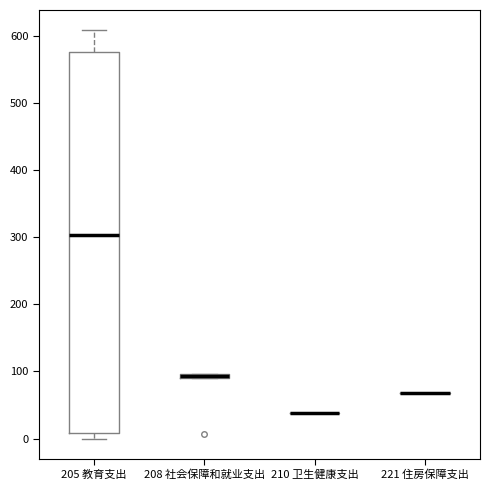

Which box is the tallest, from its lower edge to its upper edge?

205 教育支出